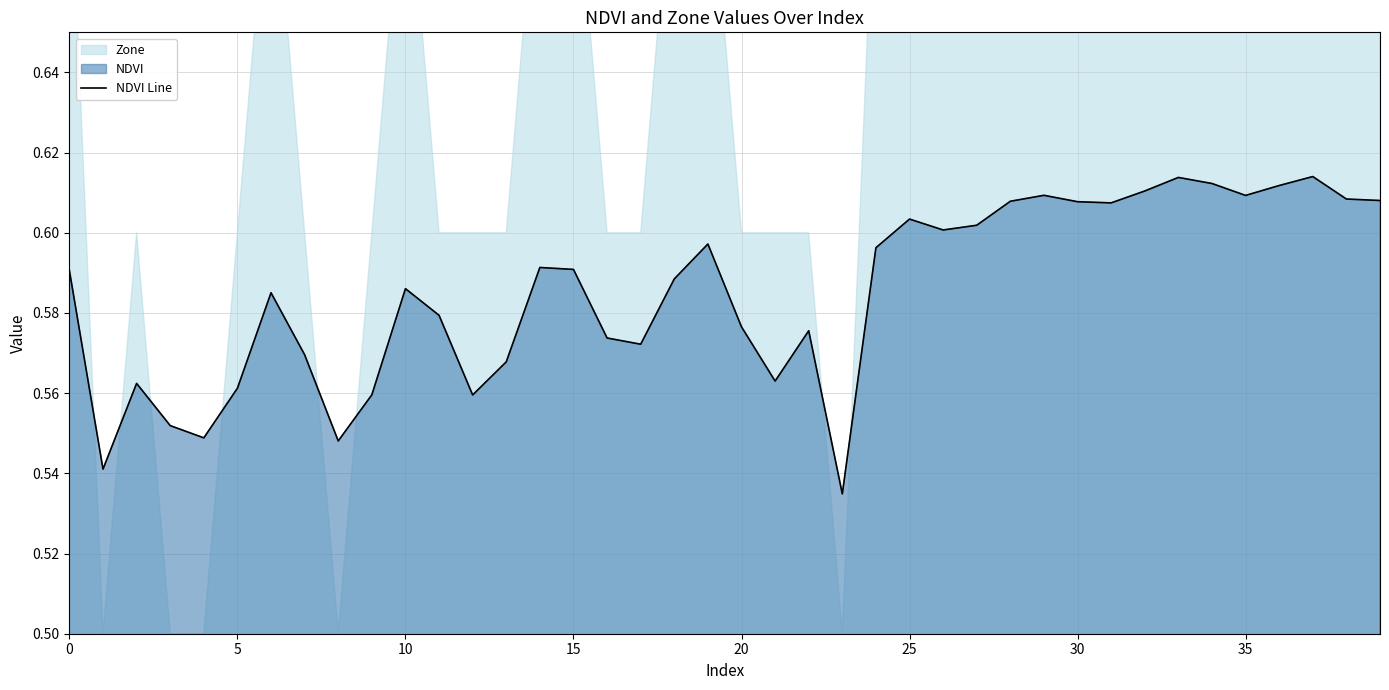

Reading right to left, extract all data points from this chart.

0.6	0.6	0.6	0.6	0.6	0.6	0.6	0.6	0.6	0.6	0.6	0.6	0.6	0.6	0.6	0.6	0.5	0.6	0.6	0.6	0.6	0.6	0.6	0.6	0.6	0.6	0.6	0.6	0.6	0.6	0.6	0.5	0.6	0.6	0.6	0.5	0.6	0.6	0.5	0.6